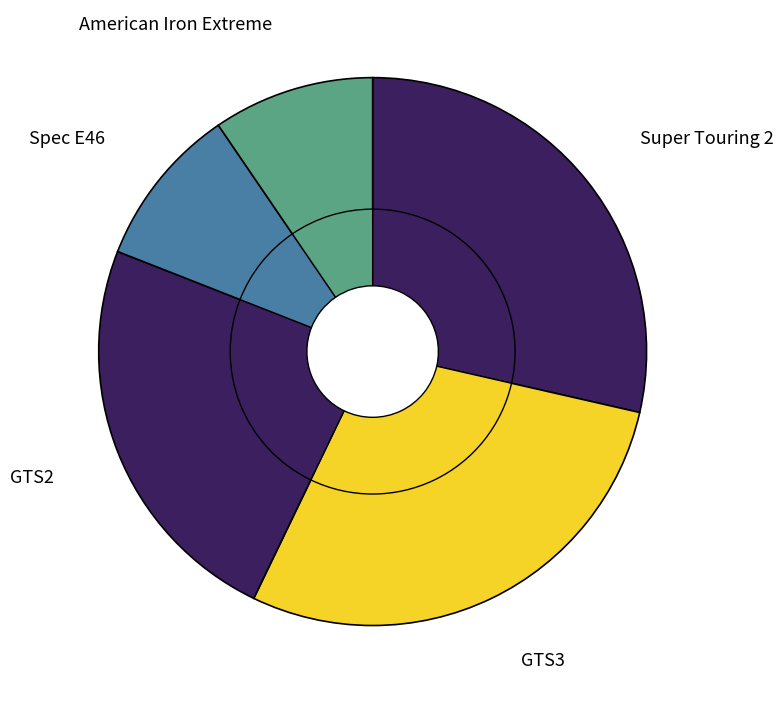

Count the number of slices in the pie.

5